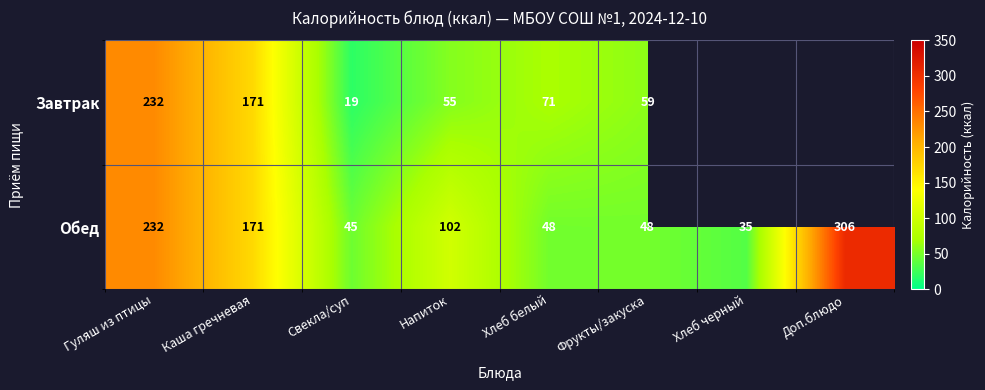

At Свекла/суп, list the series in order from largest to smallest.

Обед, Завтрак